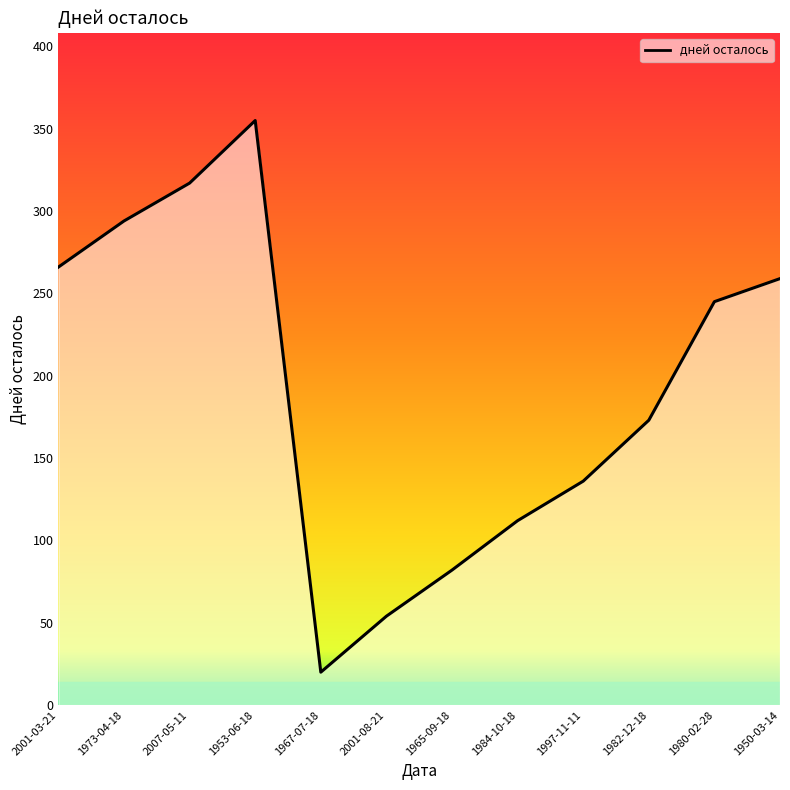

Reading right to left, what are all the values shown in this chart?

259	245	173	136	112	82	54	20	355	317	294	266